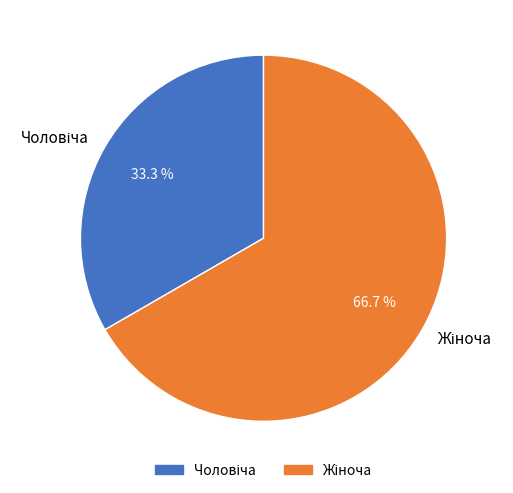

Is there a majority slice in this chart?

Yes